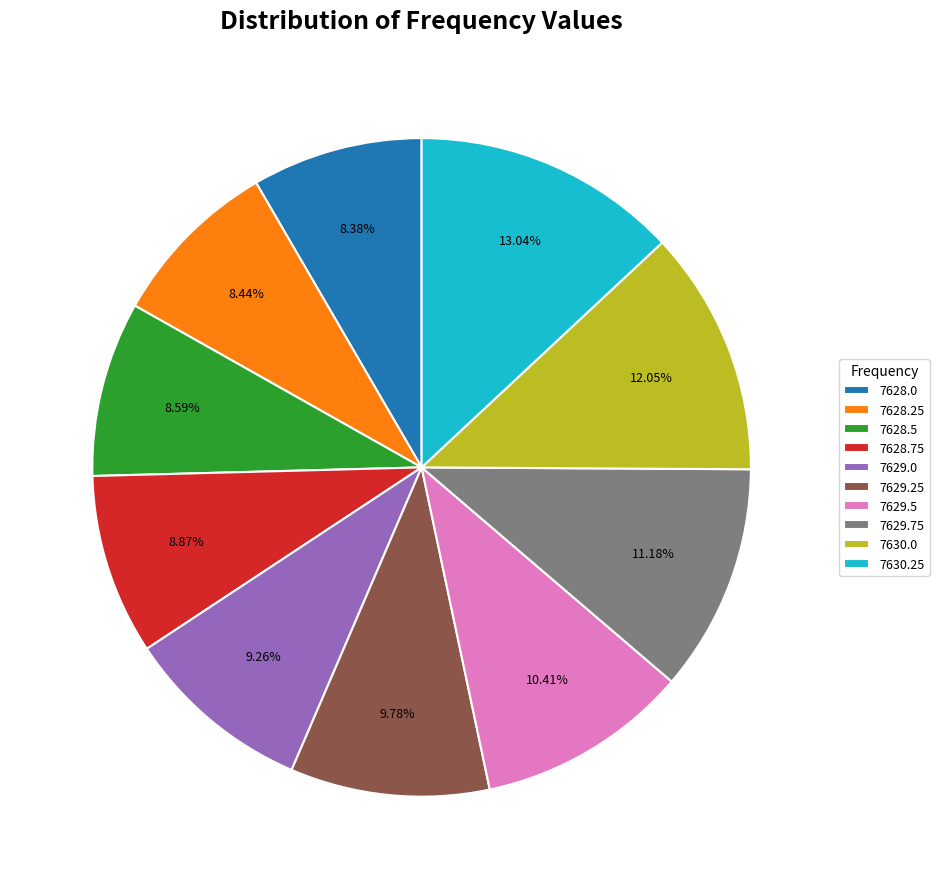

Approximately how many times larger is the value at 7630.0 compared to 7629.0?

1.3